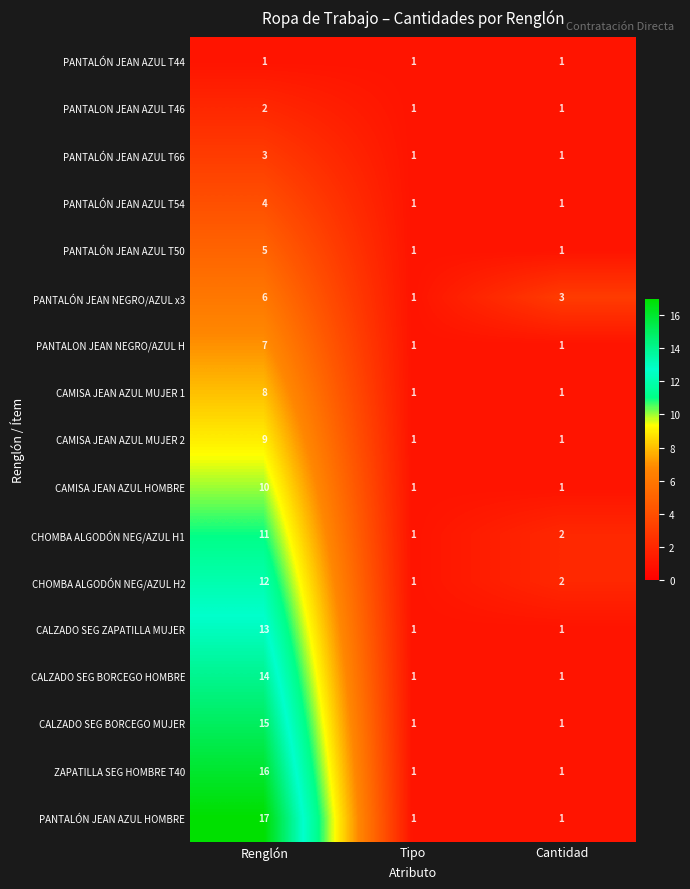

The value of ZAPATILLA SEG HOMBRE T40 at Cantidad is 1. True or false?

True